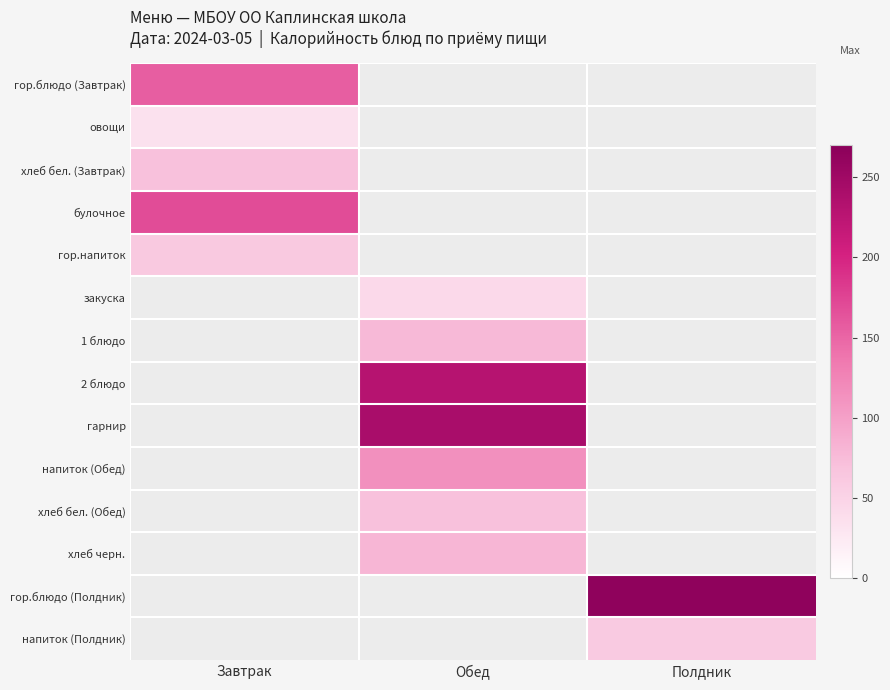

Between Обед and Полдник, which is larger?

Обед